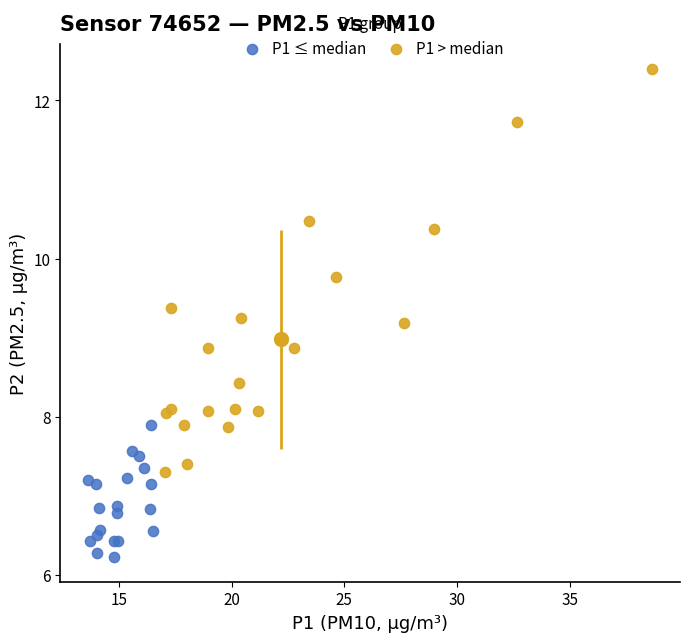

Which series reaches the minimum Y coordinate?

P1 ≤ median